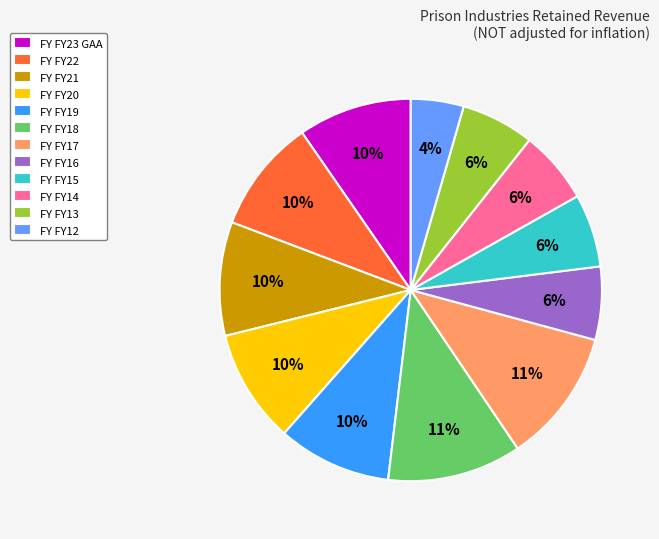

Does FY FY19 represent more than half of the total?

No